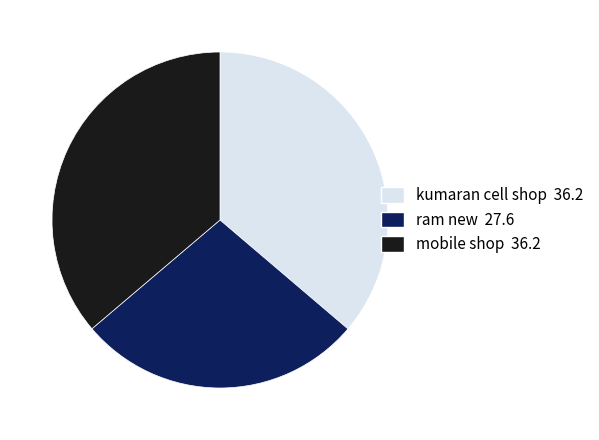

How many slices are in this pie chart?

3